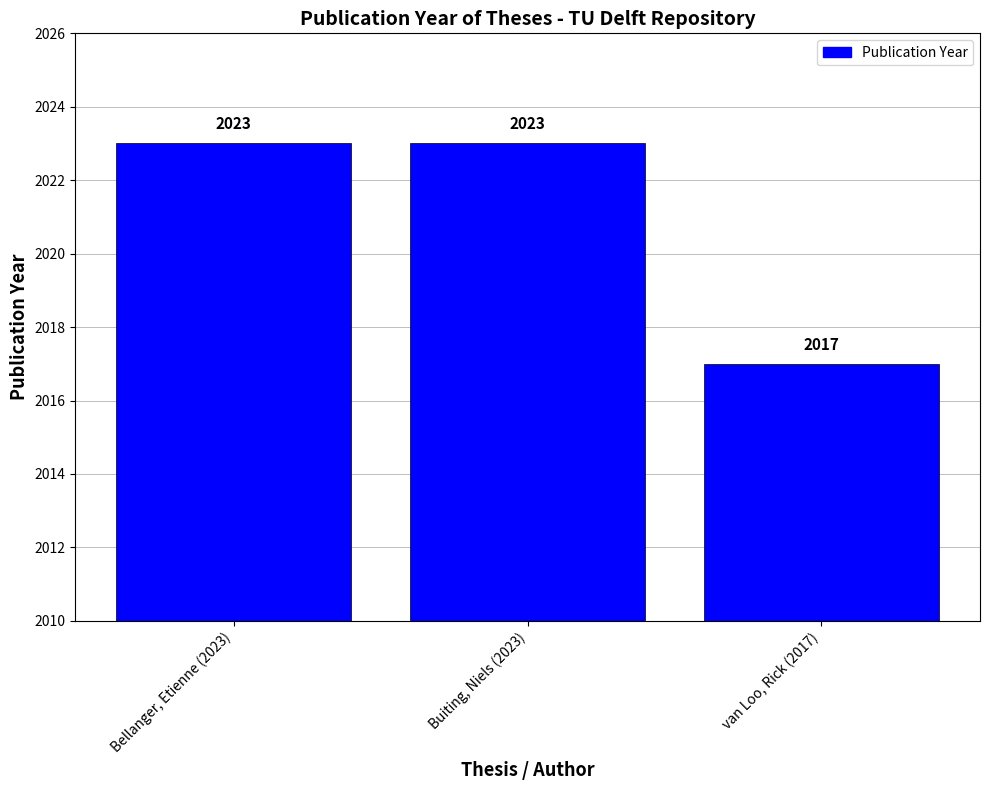

Are the bars horizontal?

No